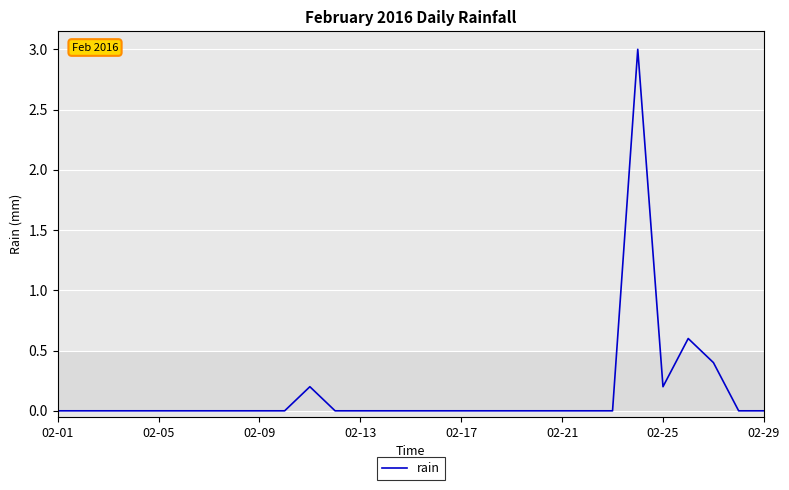

What is the difference between the second highest and minimum values?

0.6